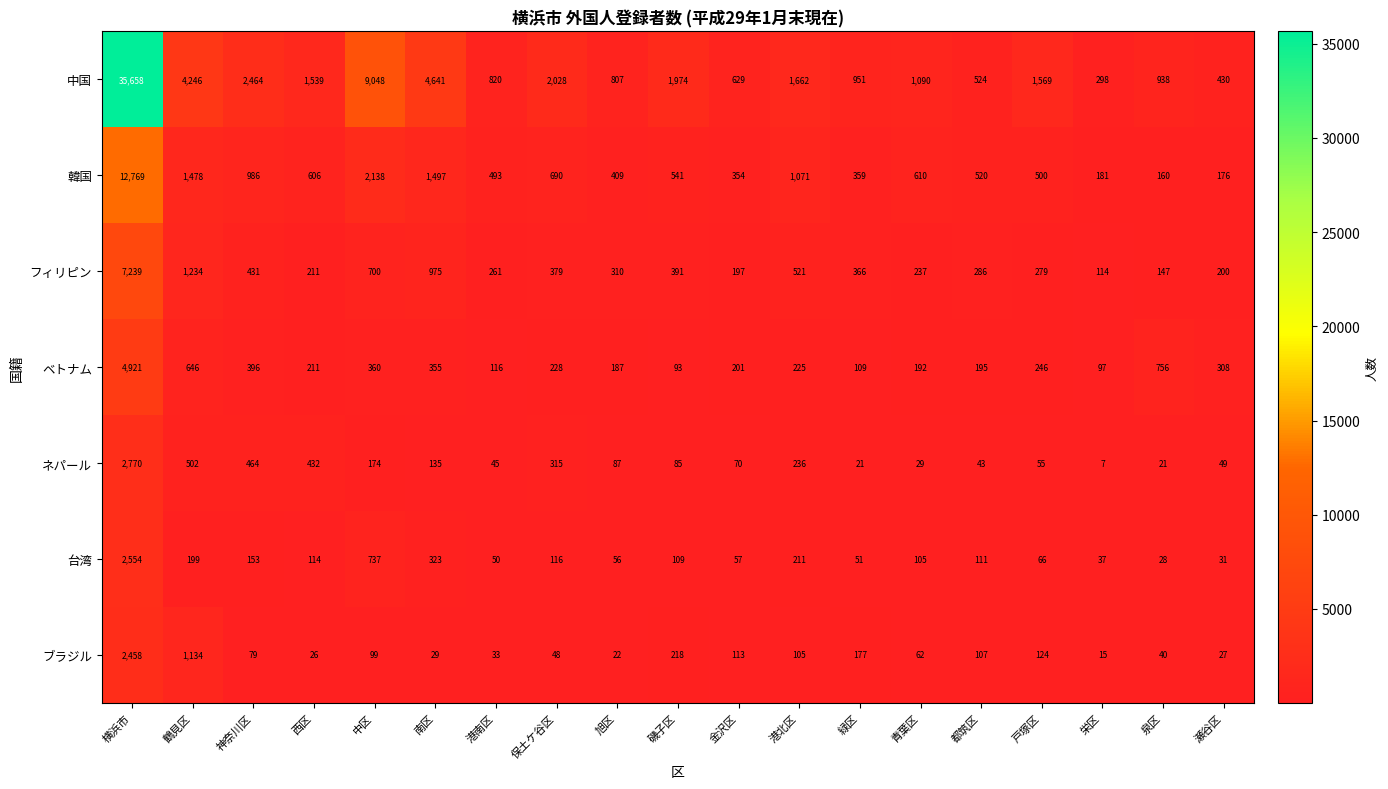

Which series has the largest total across all categories?

中国